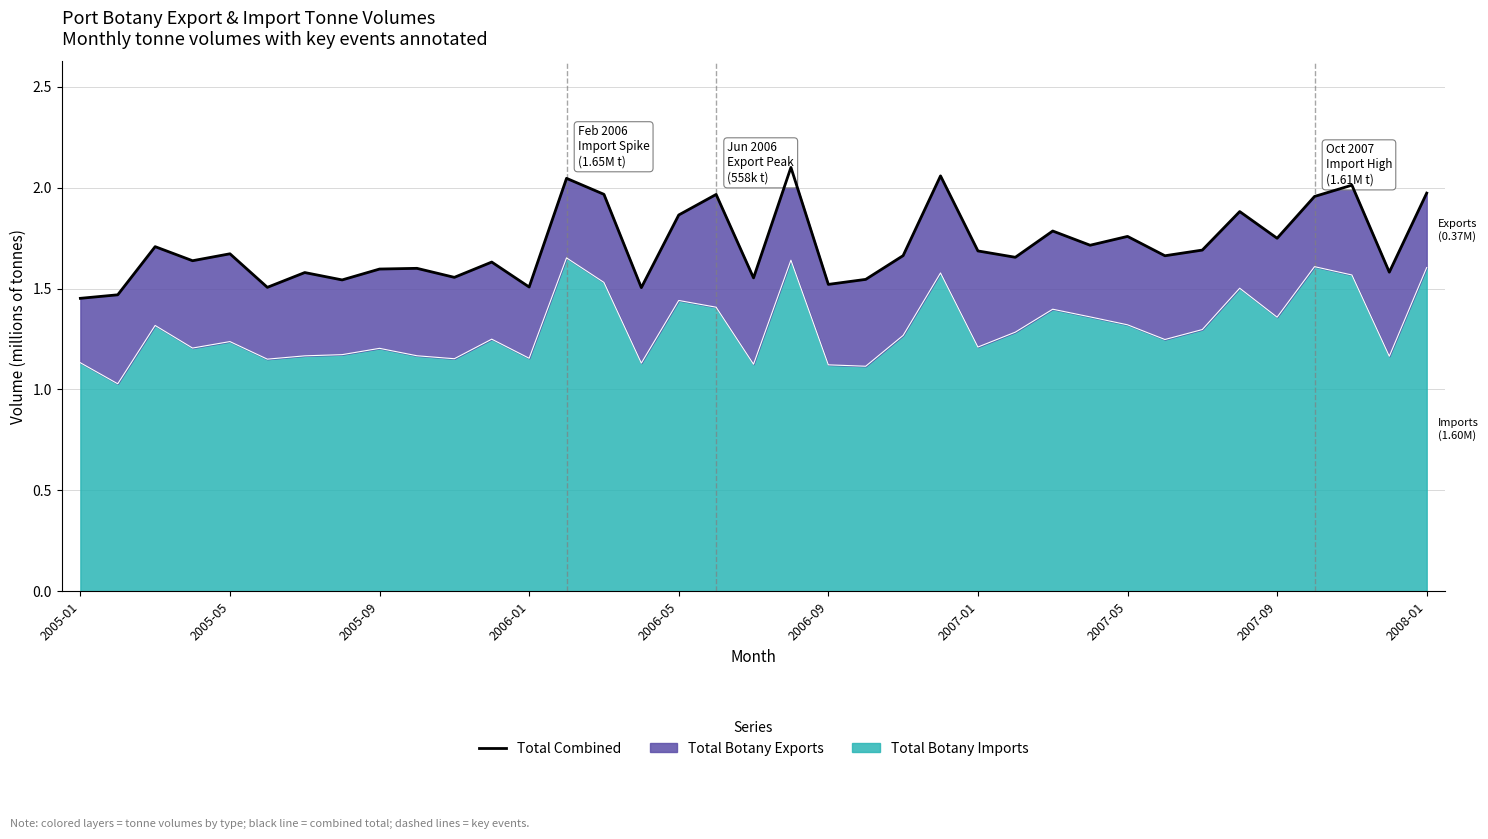

How many interior local valleys (lower than both neighbors) does the data have?

13